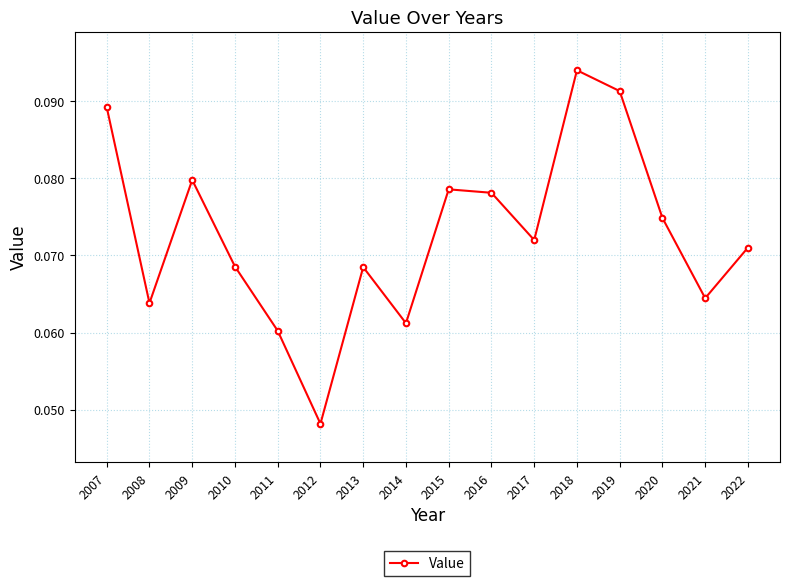

Which label corresponds to the smallest value in the chart?

2012